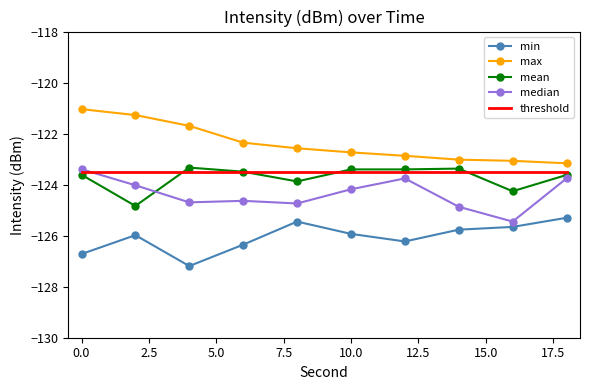

What are all the series names shown in the legend?

min, max, mean, median, threshold